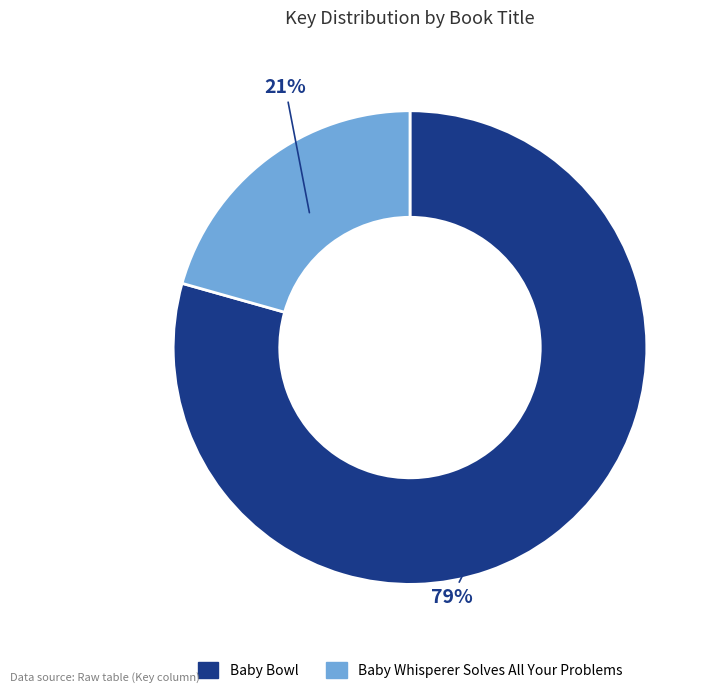

Rank the categories by value from lowest to highest.

Baby Whisperer Solves All Your Problems, Baby Bowl